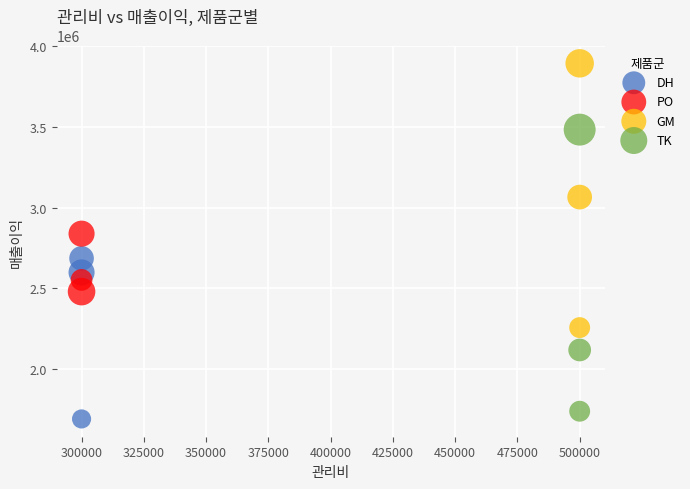

Which series has the widest spread of Y values?

TK